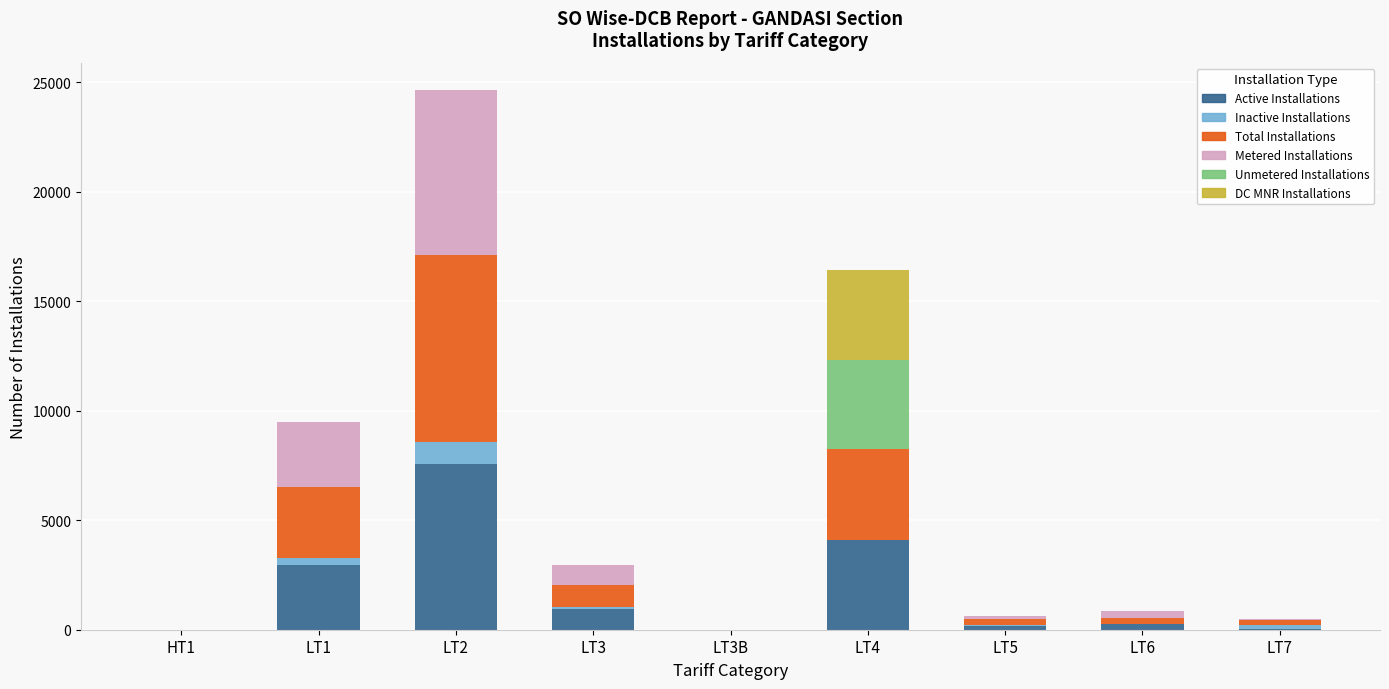

What is the highest value of the Active Installations series?

7544